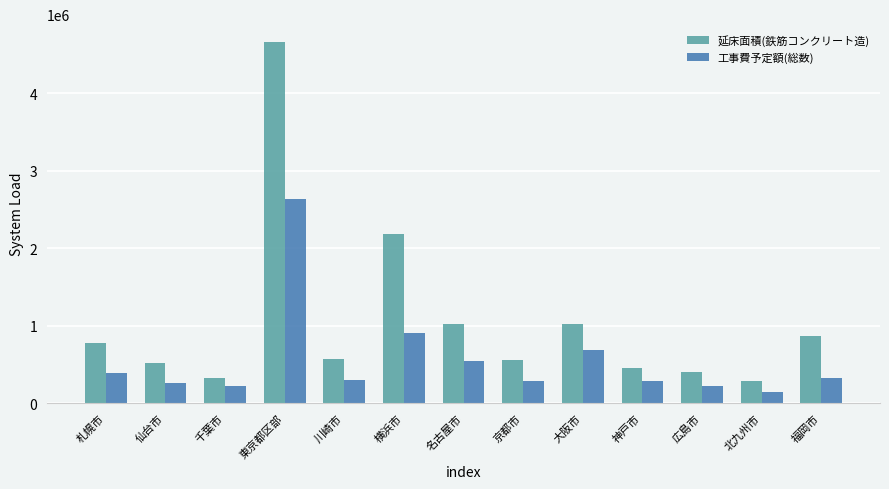

How many values in the 延床面積(鉄筋コンクリート造) series are below 572576?

6